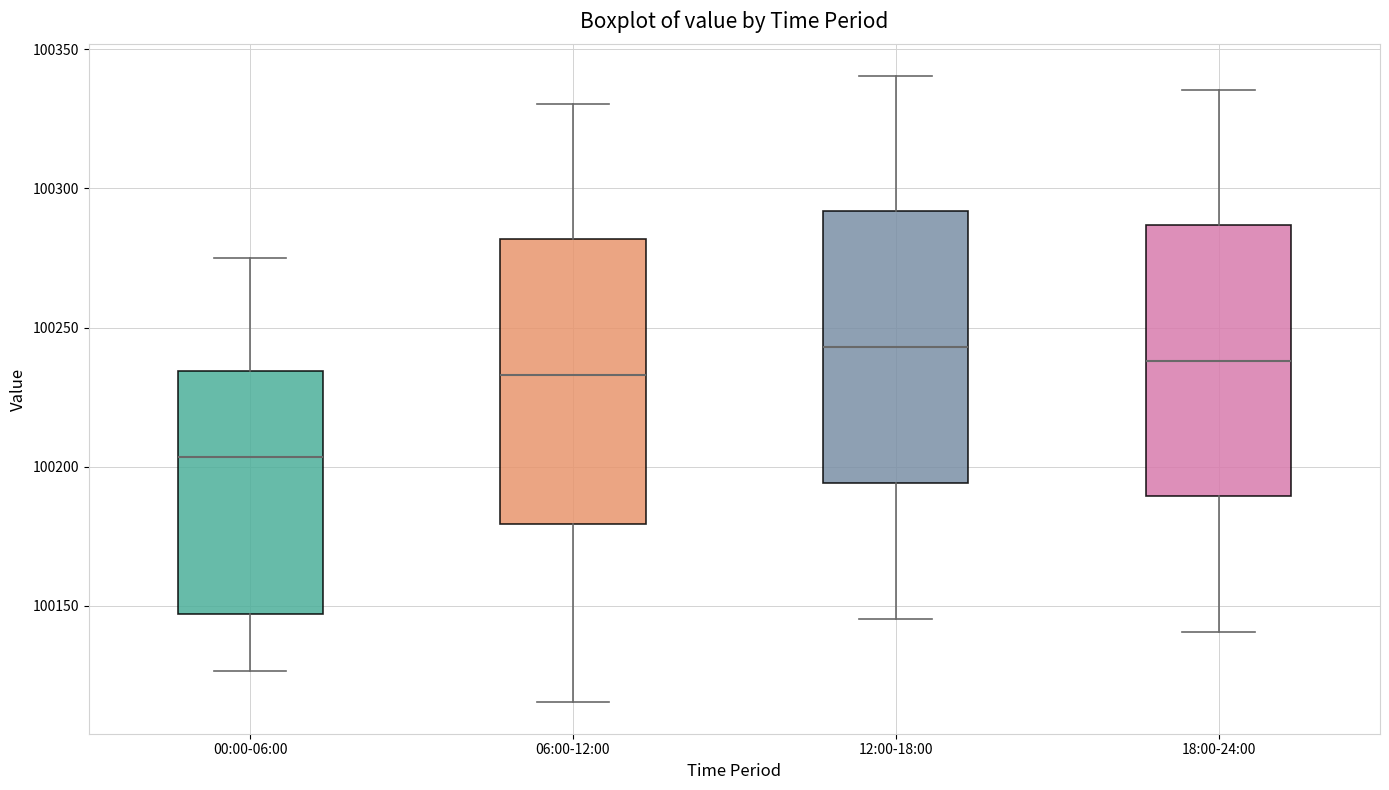

Reading left to right, transcribe this box plot: for each box, give where its median line is, the range the box spans, and where its two whiskers end, as read against the y-axis. The values are not printed on the chart, so give them approximately, as read against the axis.

00:00-06:00: median 100205, box 100145 to 100235, whiskers 100125 to 100275
06:00-12:00: median 100235, box 100180 to 100280, whiskers 100115 to 100330
12:00-18:00: median 100245, box 100195 to 100290, whiskers 100145 to 100340
18:00-24:00: median 100240, box 100190 to 100285, whiskers 100140 to 100335